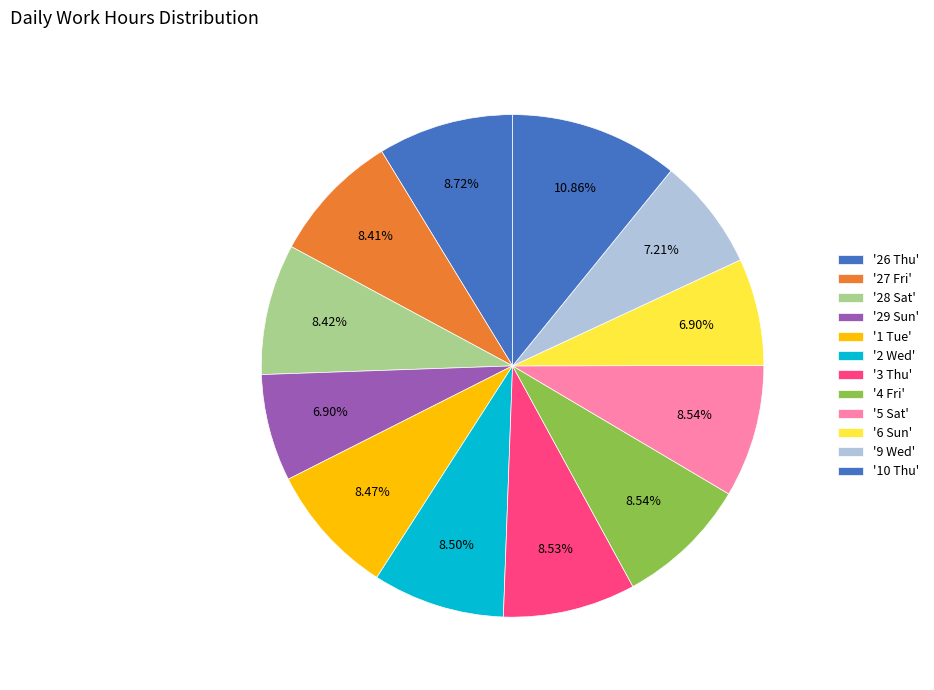

How many slices are in this pie chart?

12